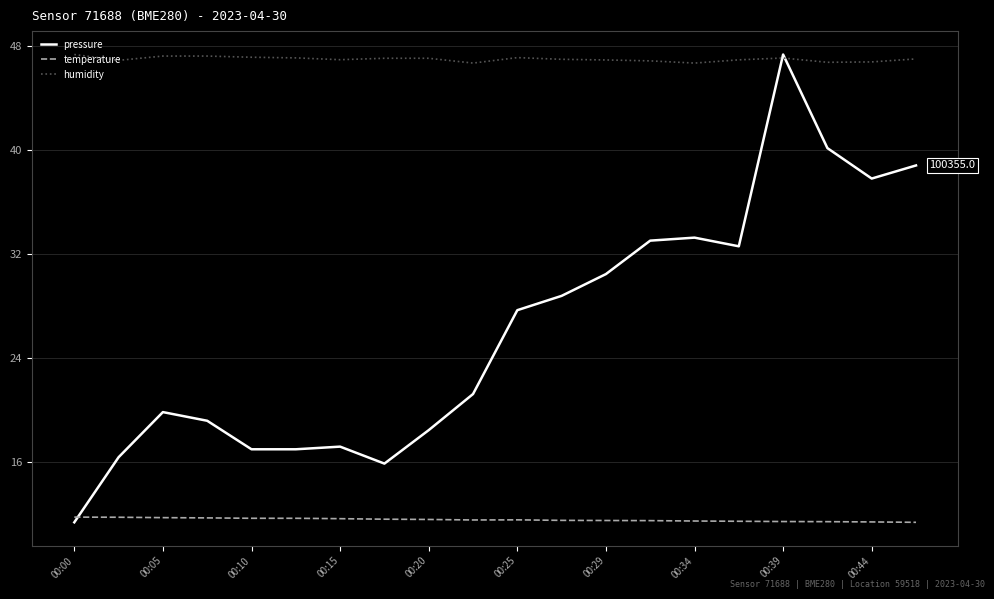

Which series has the largest total across all categories?

humidity